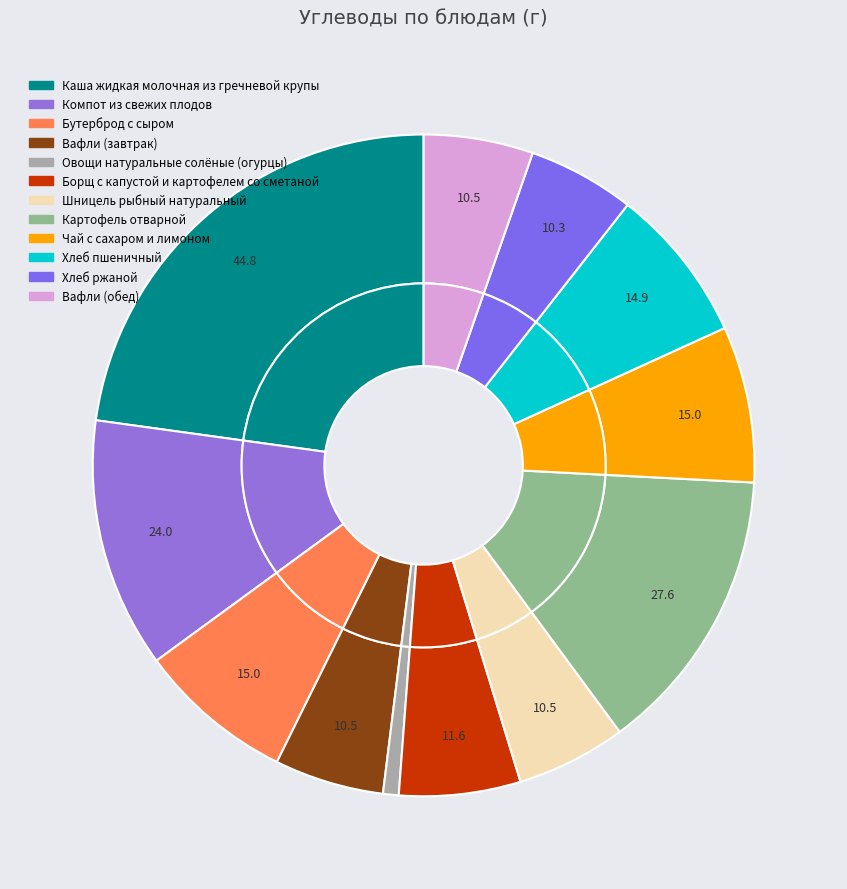

True or false: Каша жидкая молочная из гречневой крупы accounts for 12% of the total.

False